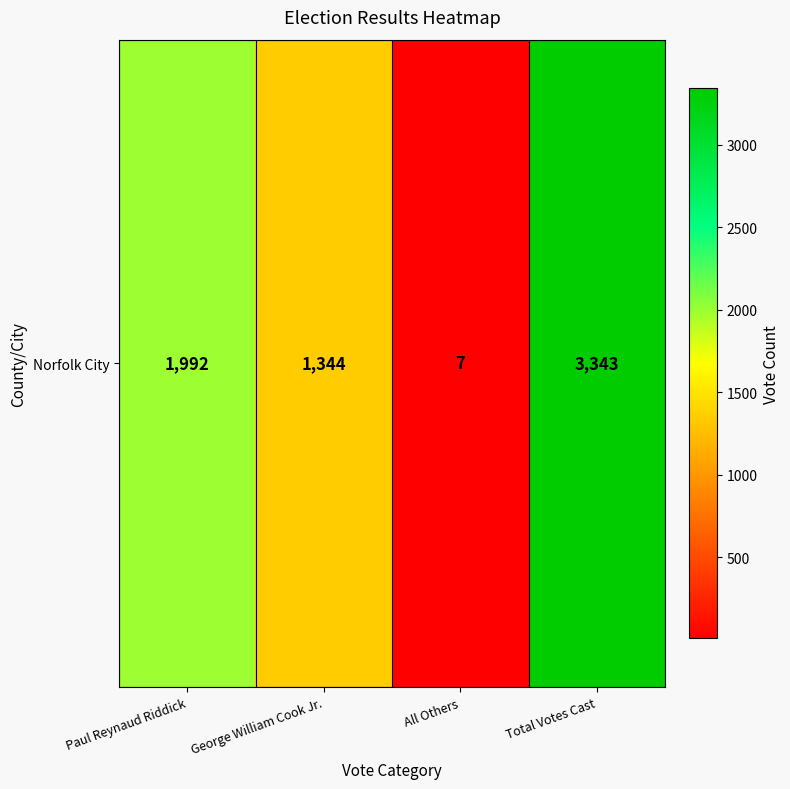

Which label corresponds to the smallest value in the chart?

All Others